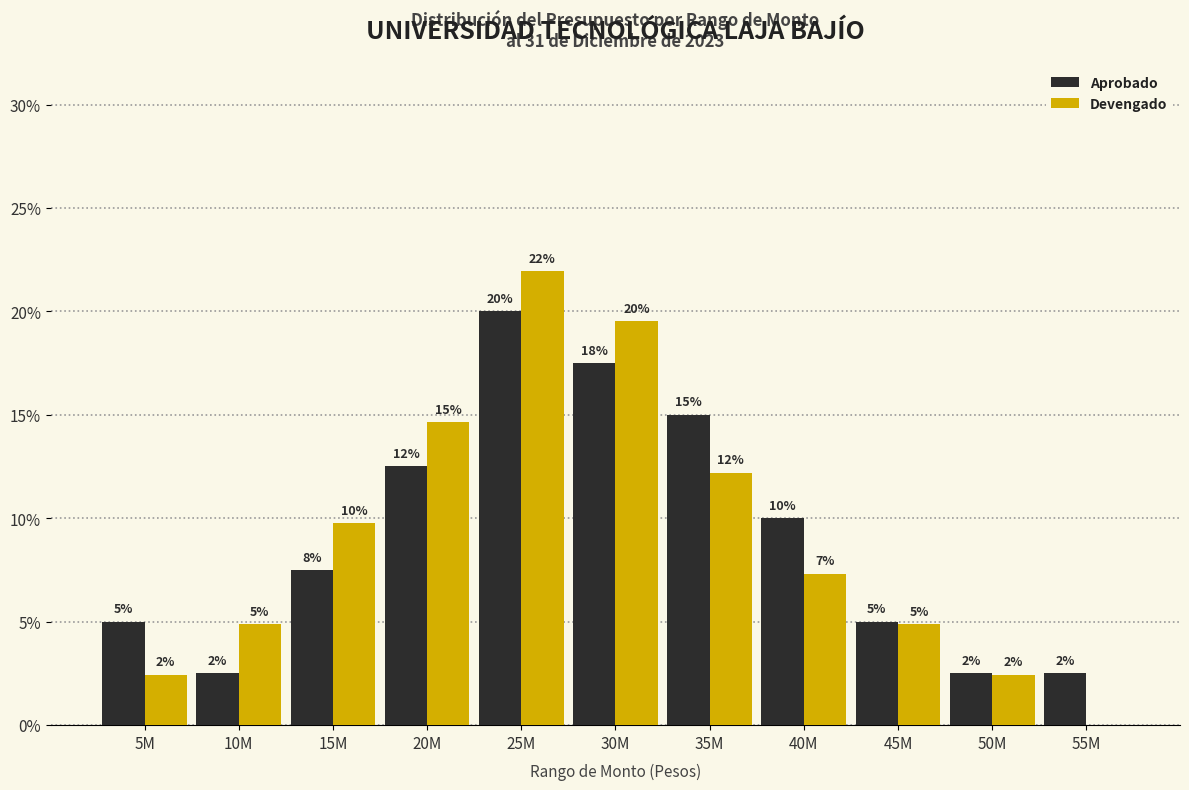

Does the chart contain stacked bars?

No